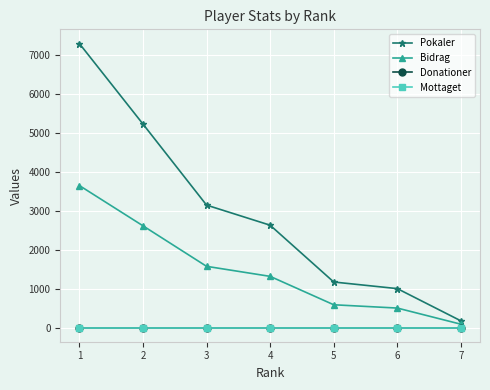

Which series has the widest spread of values?

Pokaler